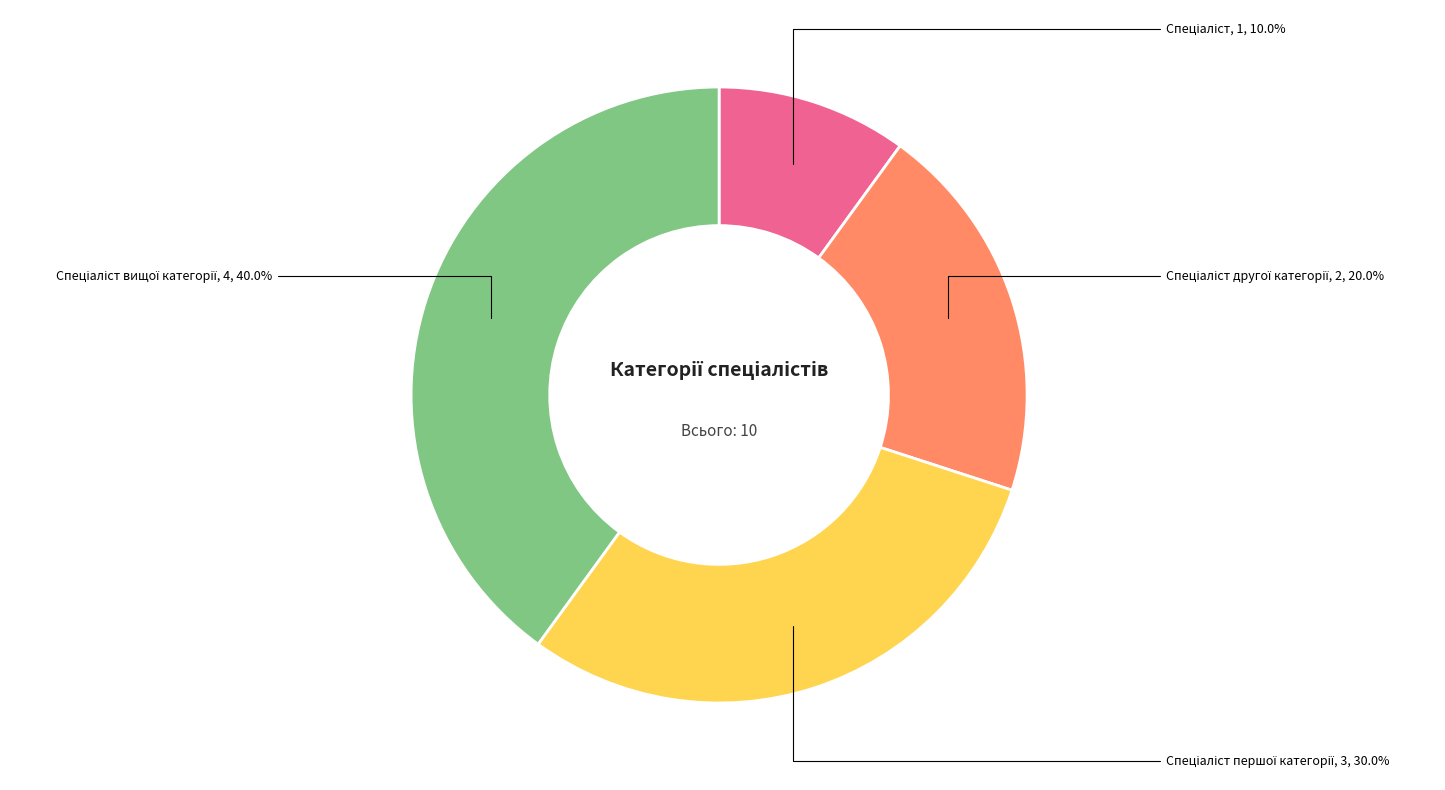

Is there a majority slice in this chart?

No